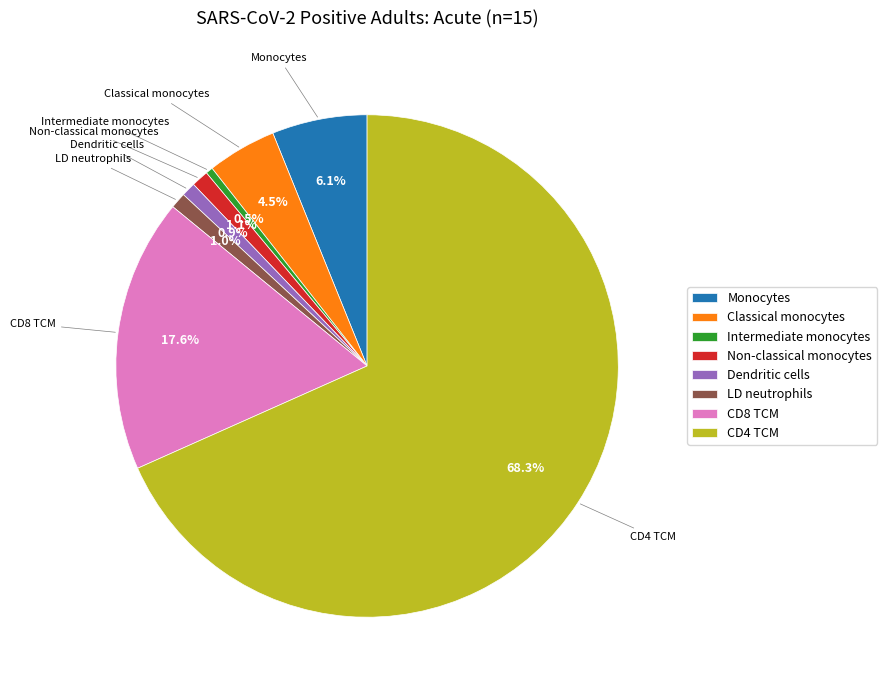

What is the largest slice in the pie chart?

CD4 TCM